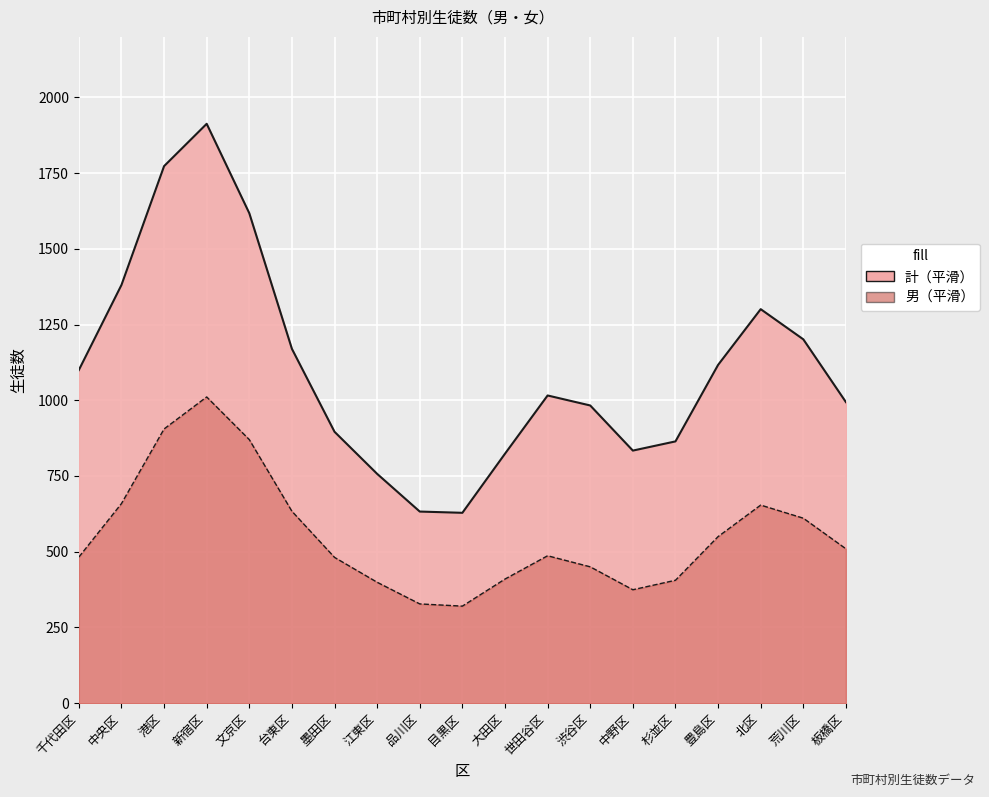

Reading left to right, transcribe all the data shown in this chart.

total_line: 千代田区=1099.7	中央区=1380.5	港区=1772.8	新宿区=1912.6	文京区=1617.4	台東区=1169.7	墨田区=895.9	江東区=757.0	品川区=632.5	目黒区=628.4	大田区=823.6	世田谷区=1015.8	渋谷区=982.7	中野区=833.8	杉並区=864.2	豊島区=1116.7	北区=1300.7	荒川区=1201.1	板橋区=993.8
男_line: 千代田区=482.3	中央区=658.9	港区=905.2	新宿区=1010.9	文京区=870.1	台東区=633.6	墨田区=481.3	江東区=399.1	品川区=327.7	目黒区=320.4	大田区=409.7	世田谷区=486.6	渋谷区=450.1	中野区=374.5	杉並区=405.8	豊島区=549.9	北区=653.9	荒川区=610.6	板橋区=509.5